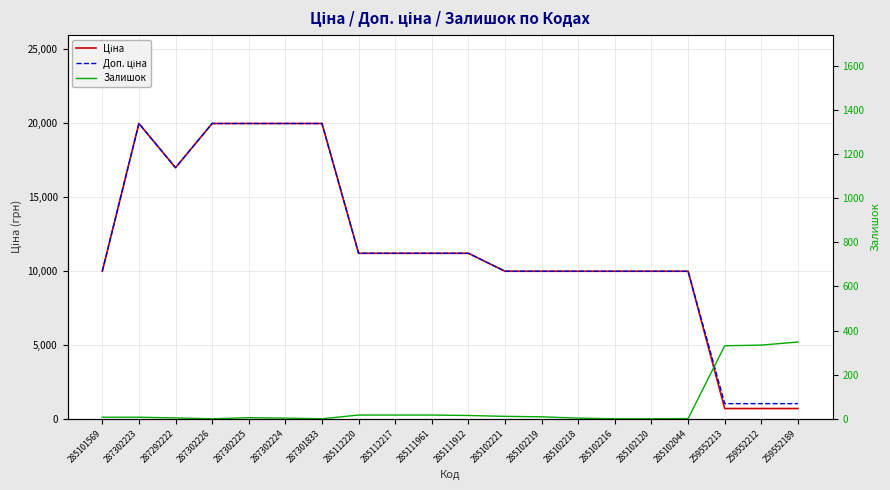

What is the difference between the second highest and minimum values in the Залишок series?

334.0